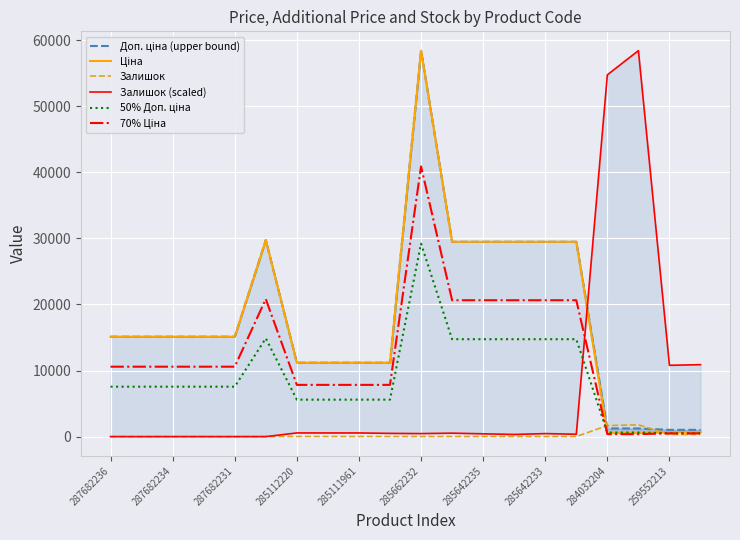

What is the greatest value displayed?

58426.5